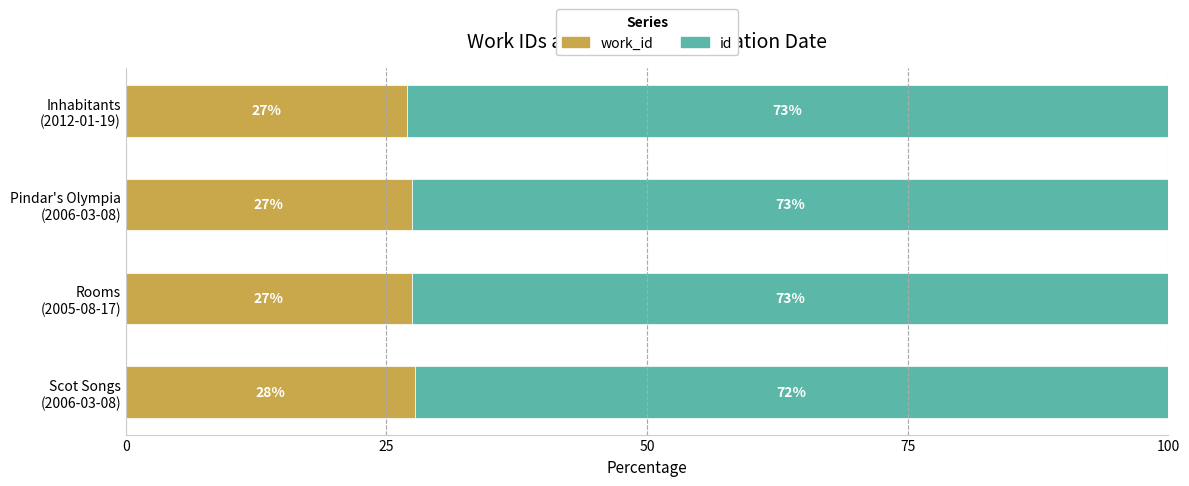

How many distinct data groups are displayed?

2